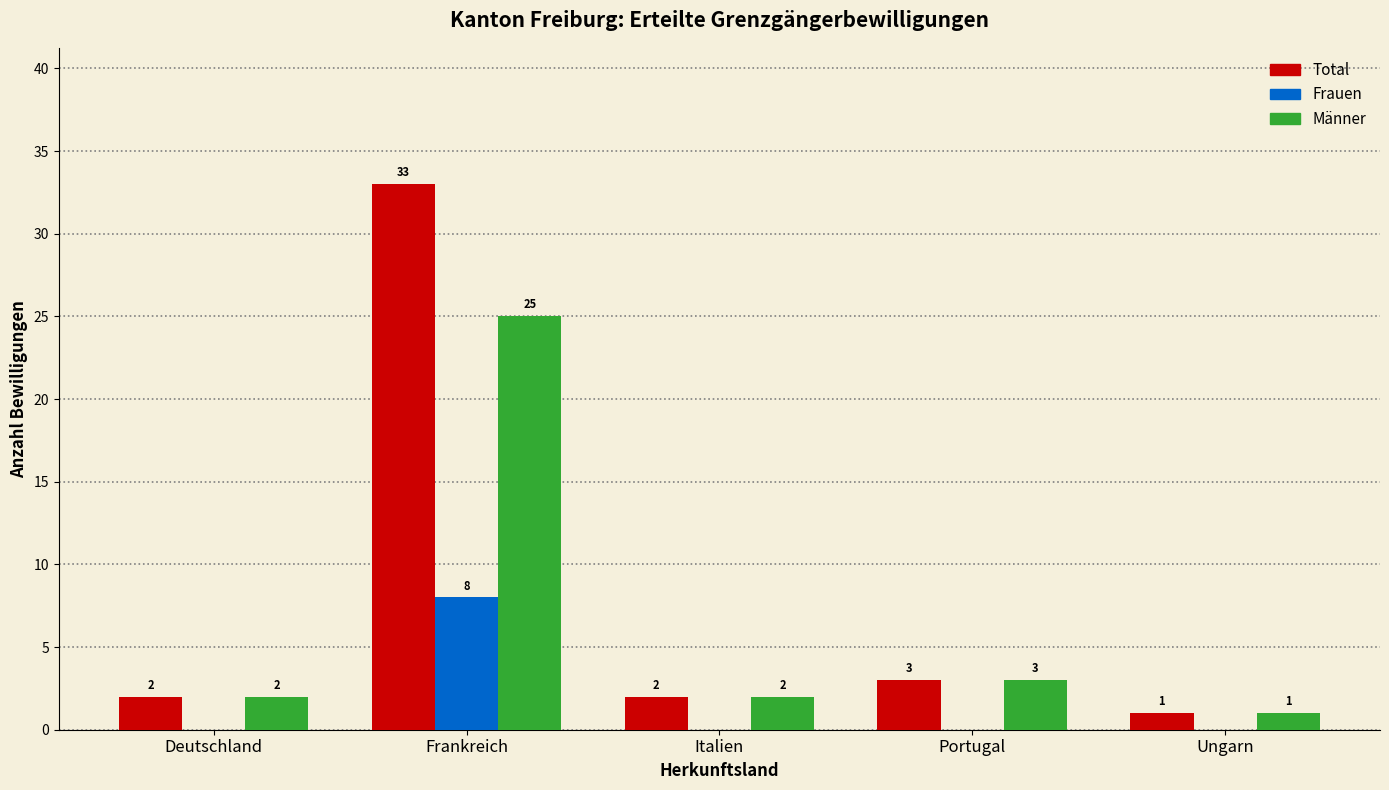

Reading left to right, extract all data points from this chart.

Total: Deutschland=2	Frankreich=33	Italien=2	Portugal=3	Ungarn=1
Frauen: Deutschland=0	Frankreich=8	Italien=0	Portugal=0	Ungarn=0
Männer: Deutschland=2	Frankreich=25	Italien=2	Portugal=3	Ungarn=1